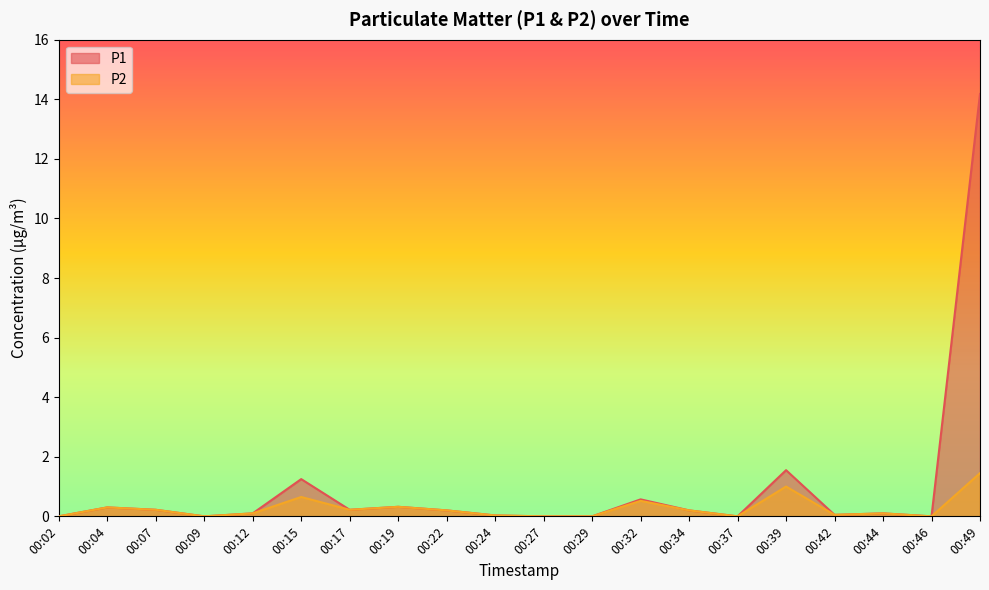

Rank the series by their average value, from highest to lowest.

P1, P2